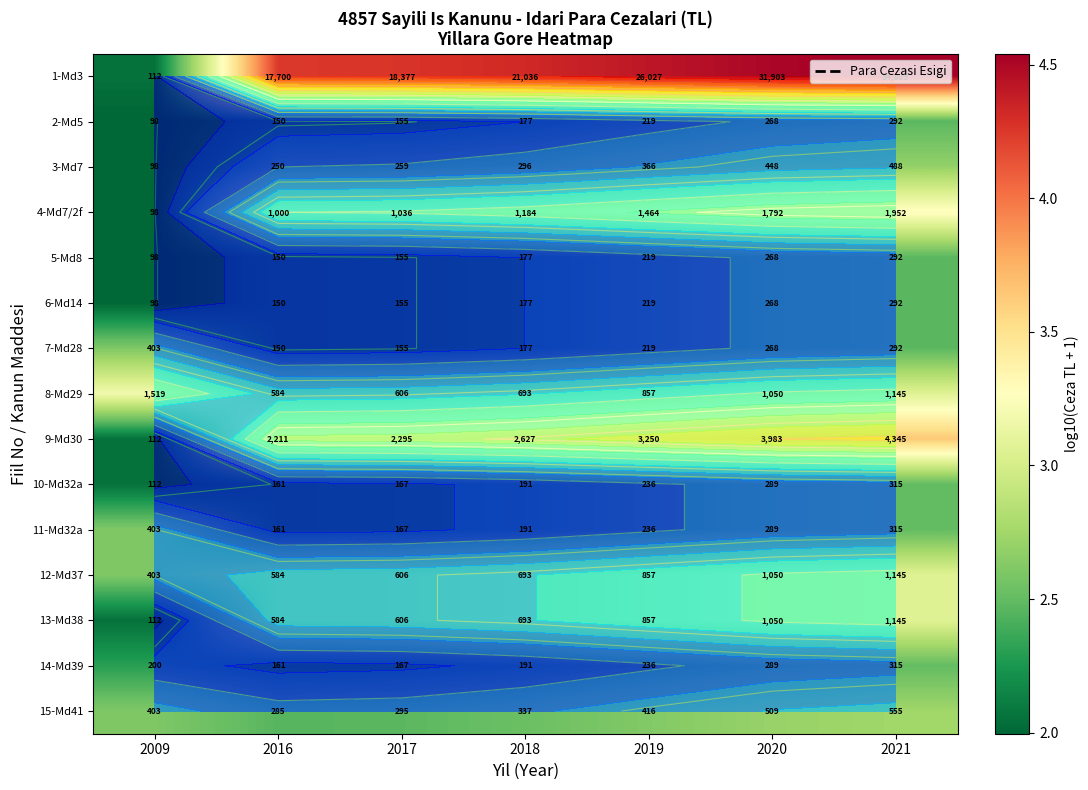

What is the total value across all series at 2016?

39.1